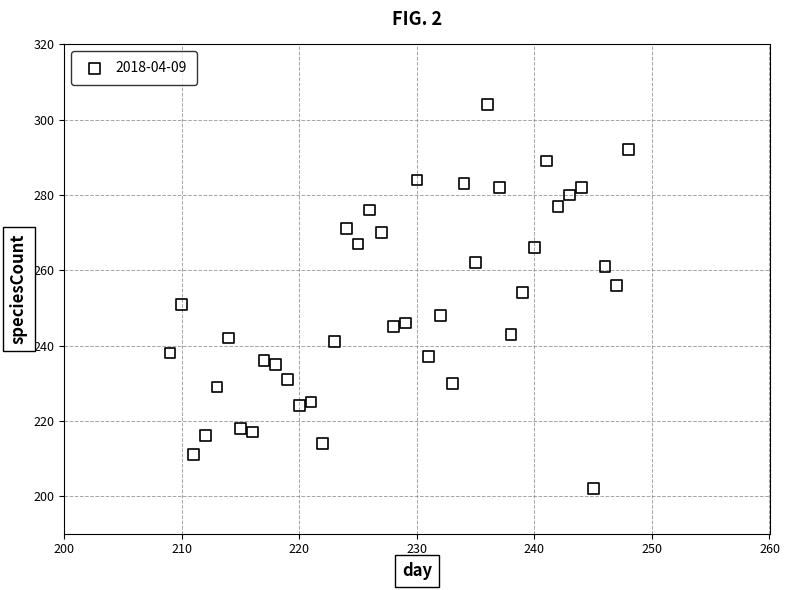

What is the range of X values (max minus min)?

39